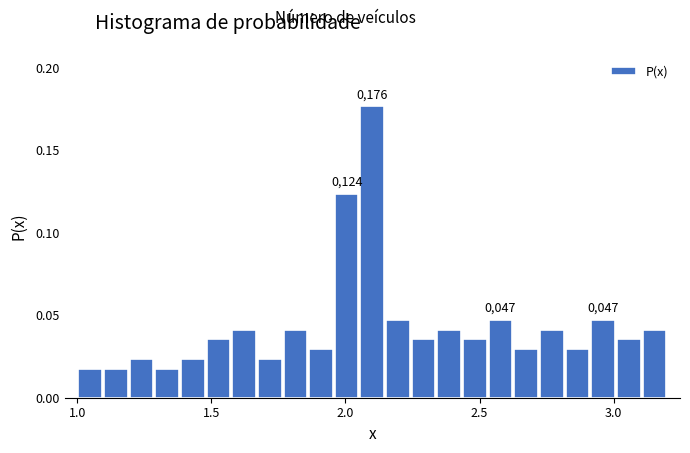

Read against the x-axis, roughly where is the centre of the tallest bar?

2.10